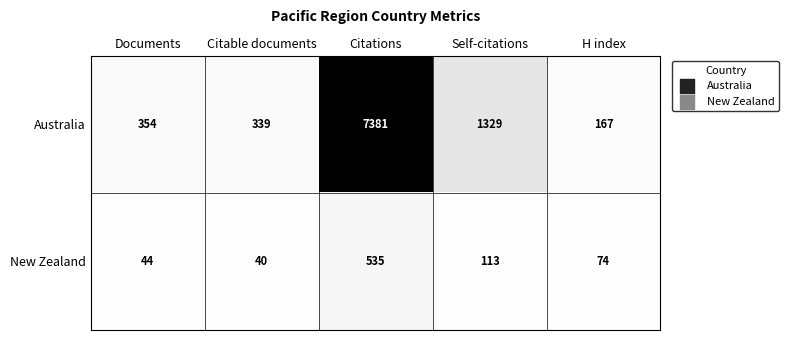

What is the sum of the Australia values at Citations and Citable documents?

7720